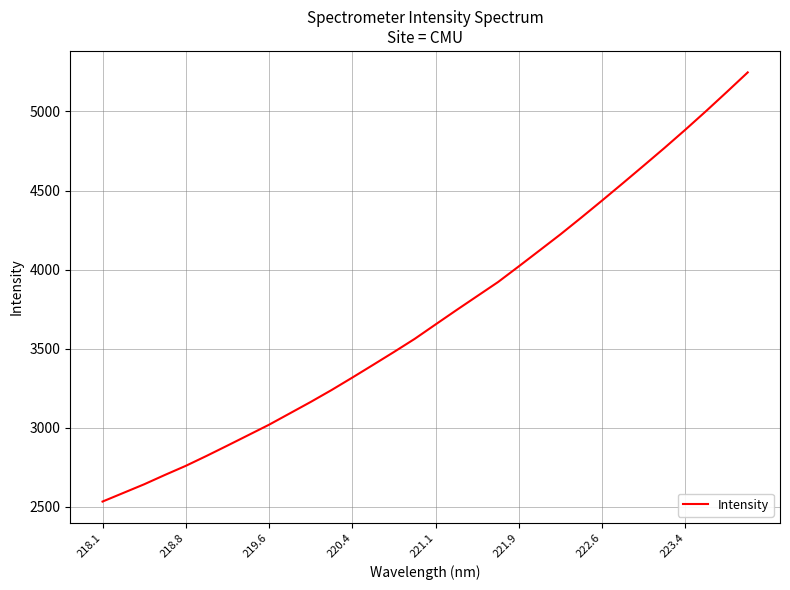

What is the difference between the maximum and minimum values?

2715.4